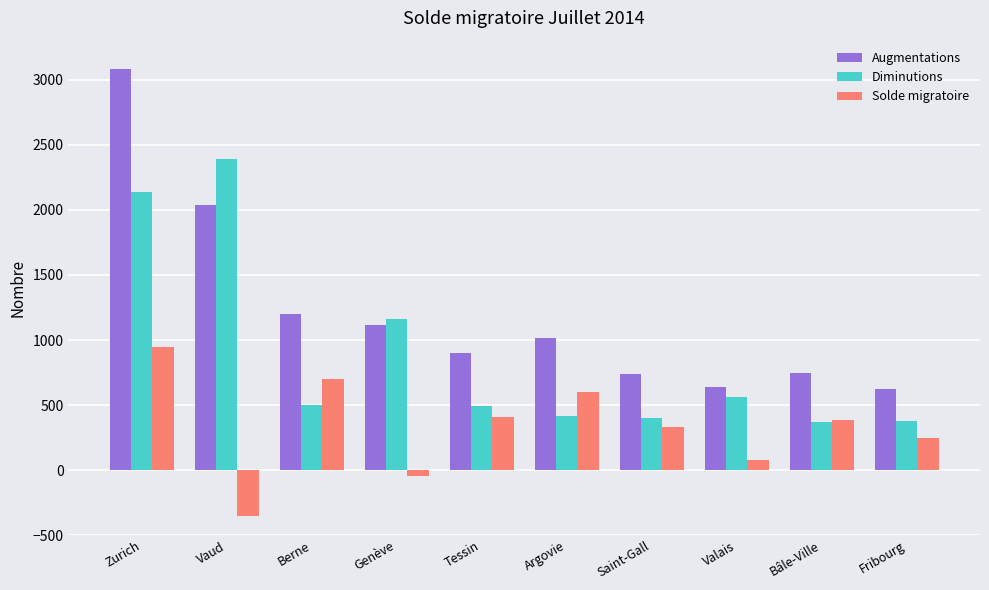

Which category has the highest value in the Diminutions series?

Vaud